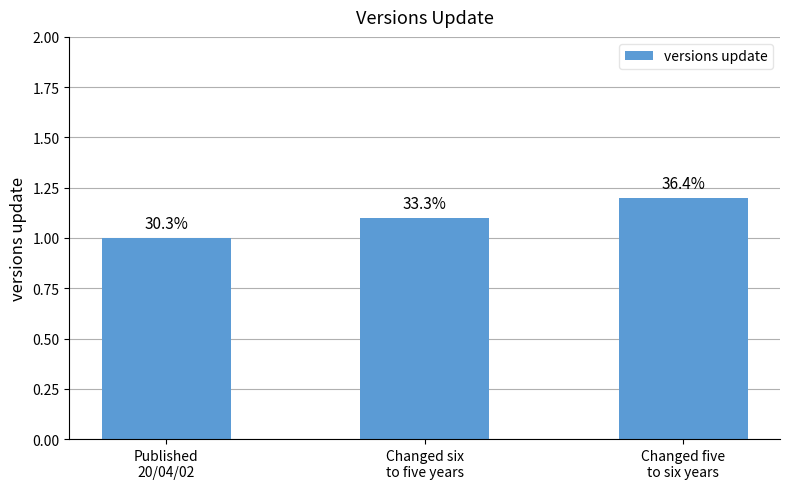

Are the bars horizontal?

No